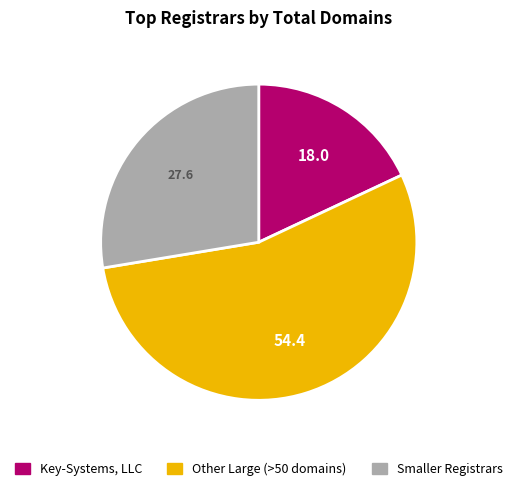

Between Smaller Registrars and Key-Systems, LLC, which is larger?

Smaller Registrars